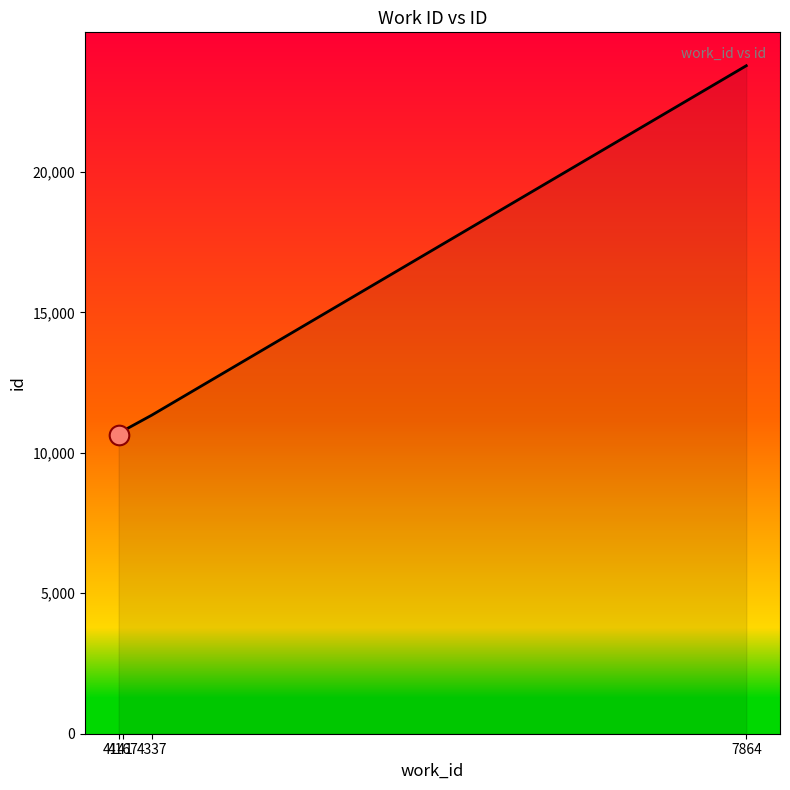

Which has a higher value, 7864 or 4337?

7864